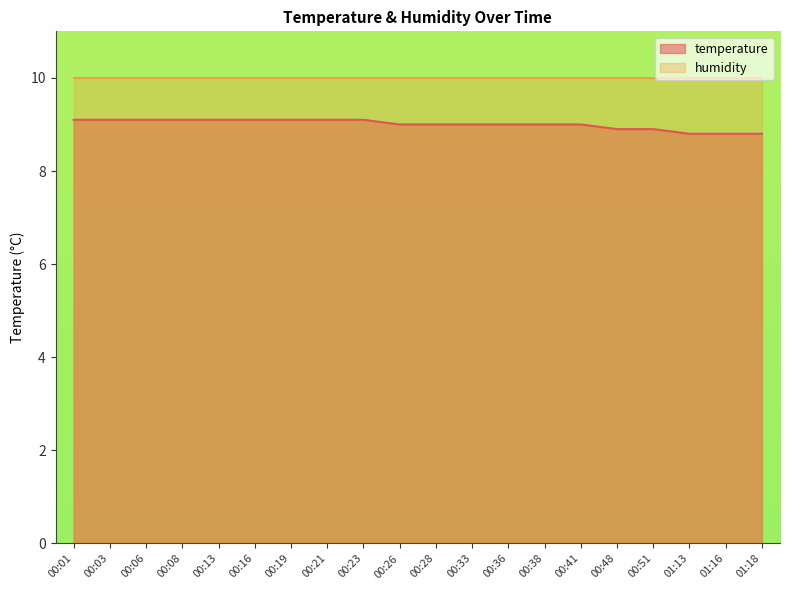

True or false: there are more than 2 points higher than both neighbors.

False